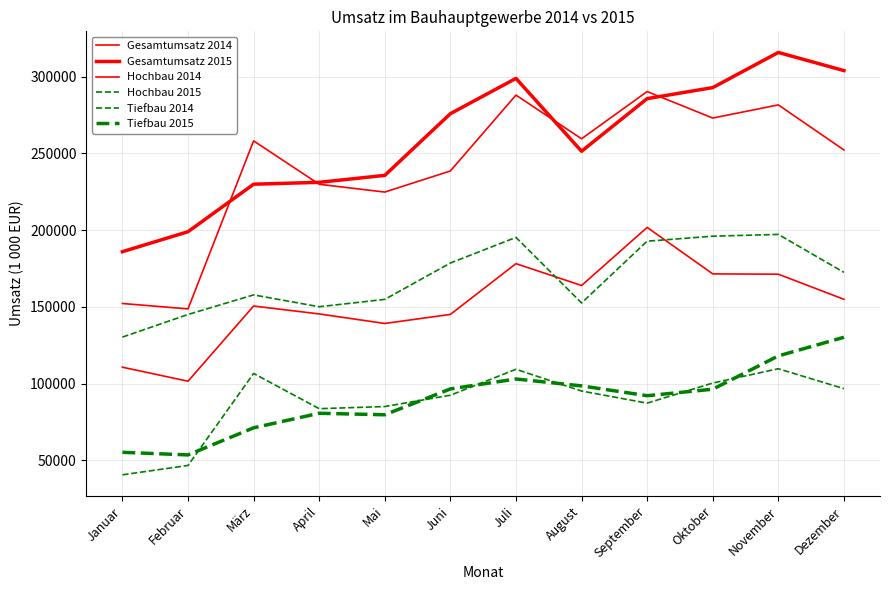

True or false: Tiefbau 2014 and Hochbau 2014 cross at least once.

False